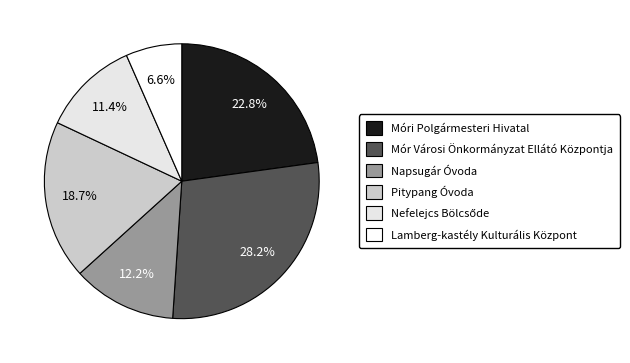

How many slices are in this pie chart?

6